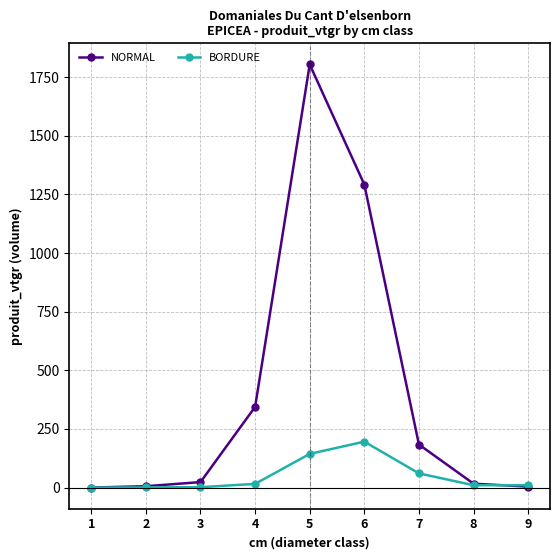

The value of BORDURE at 1 is 0.0. True or false?

True